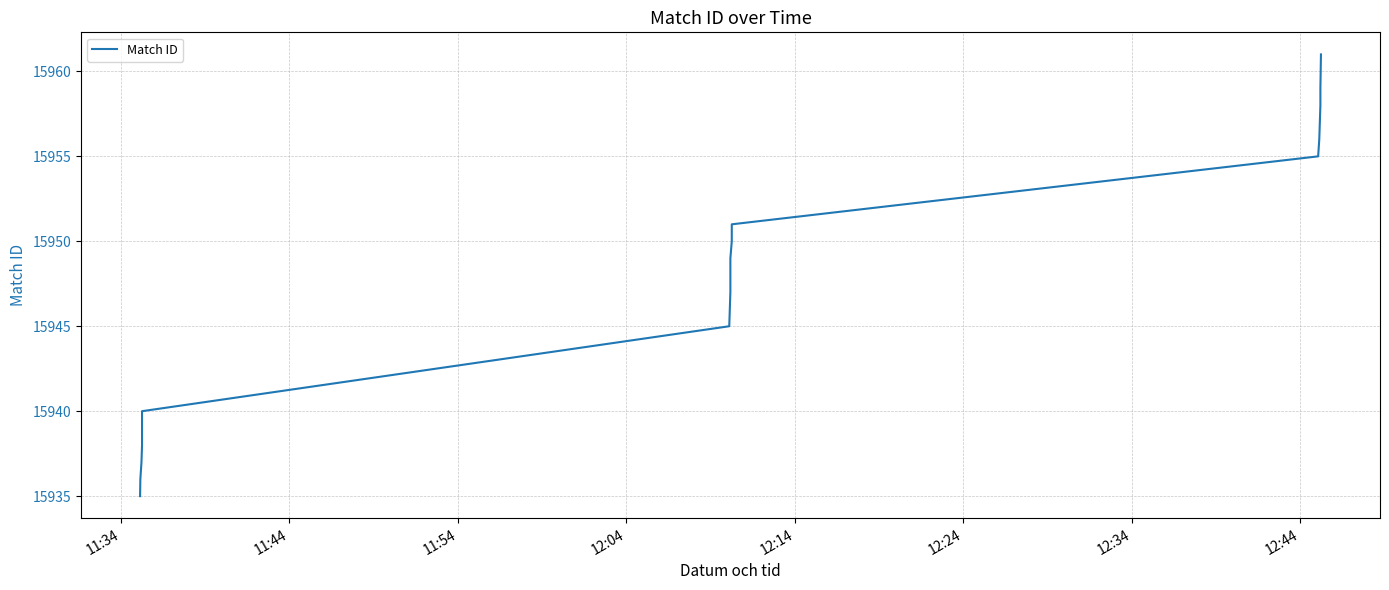

What is the smallest value displayed?

15935